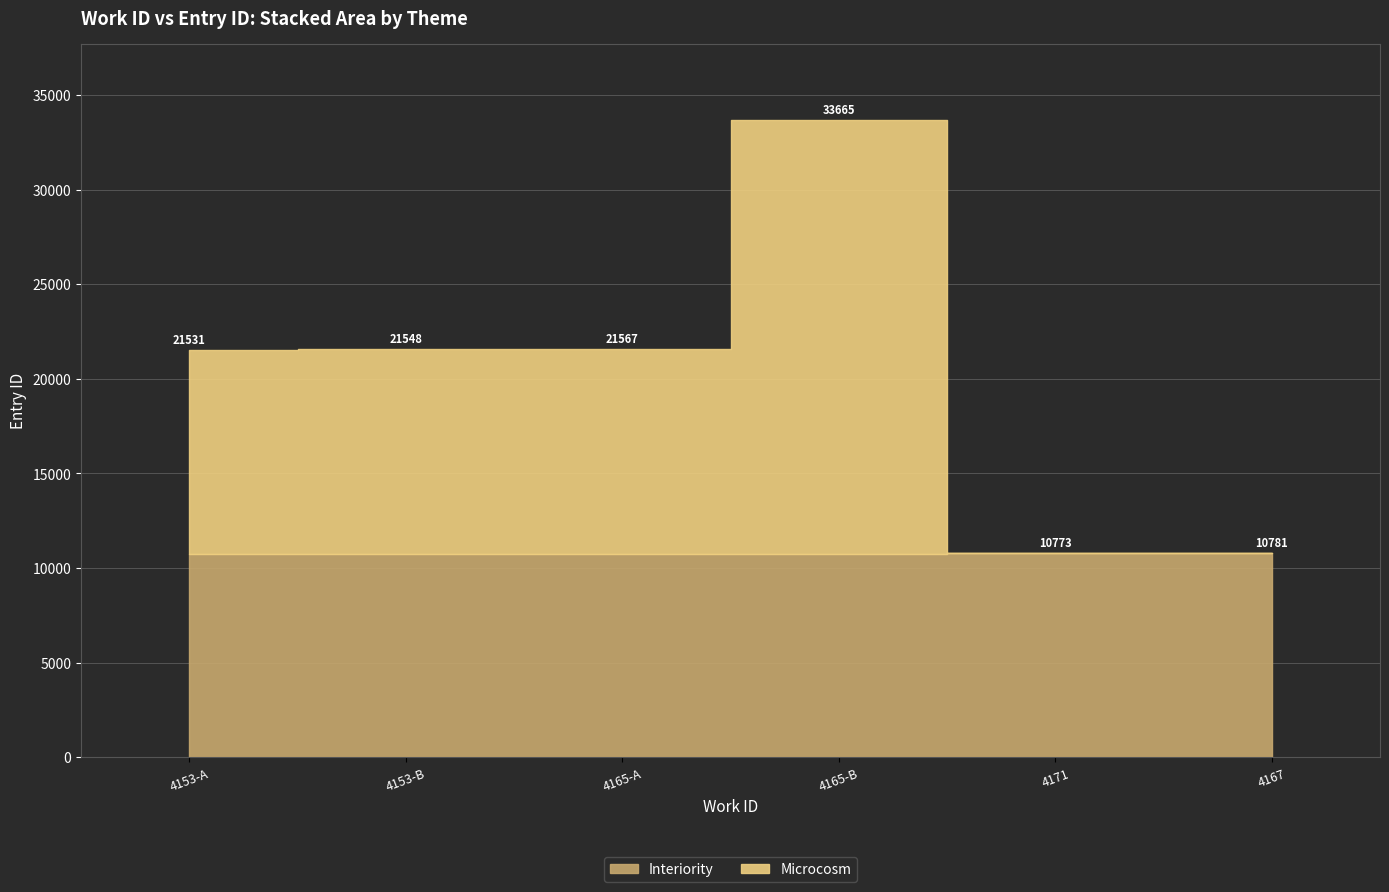

At how many categories does at least one series exceed 17130?

1